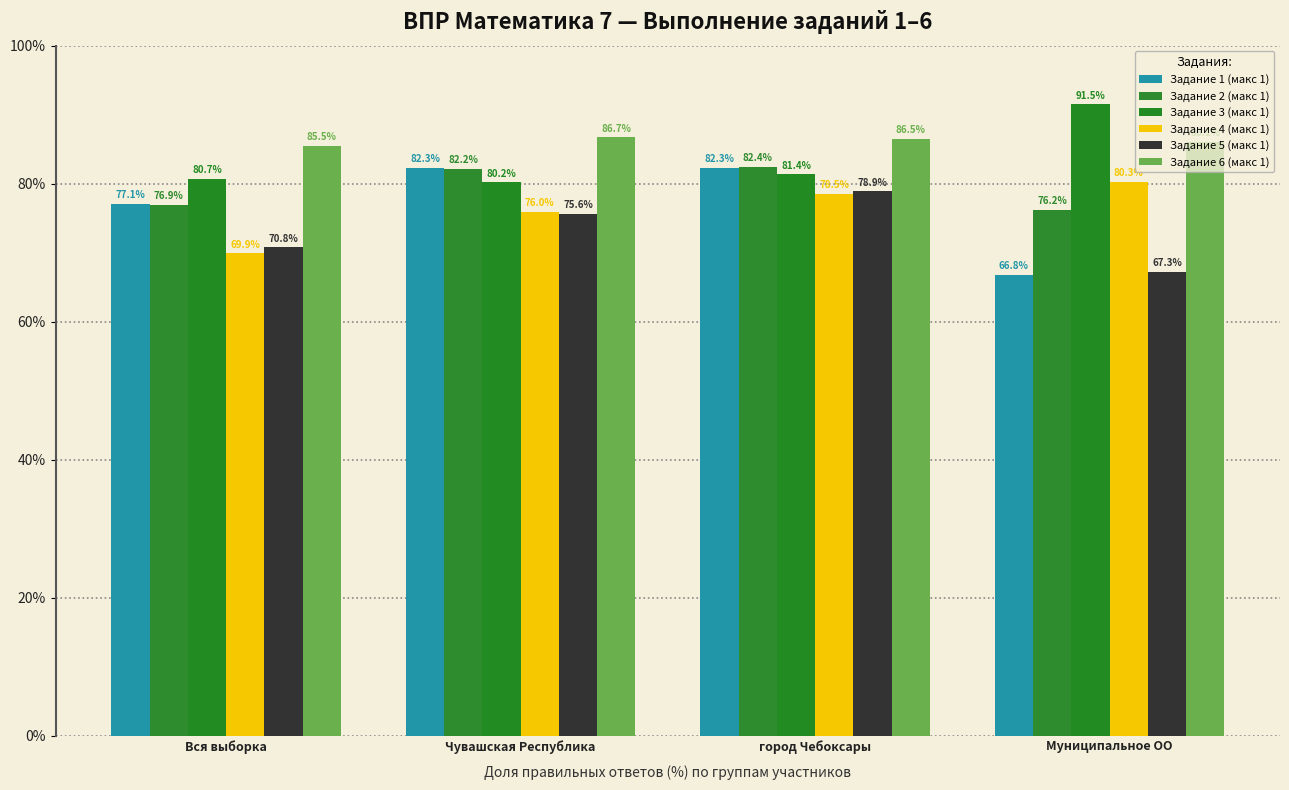

Is it true that Задание 2 (макс 1) equals 82.2 at Чувашская Республика?

True